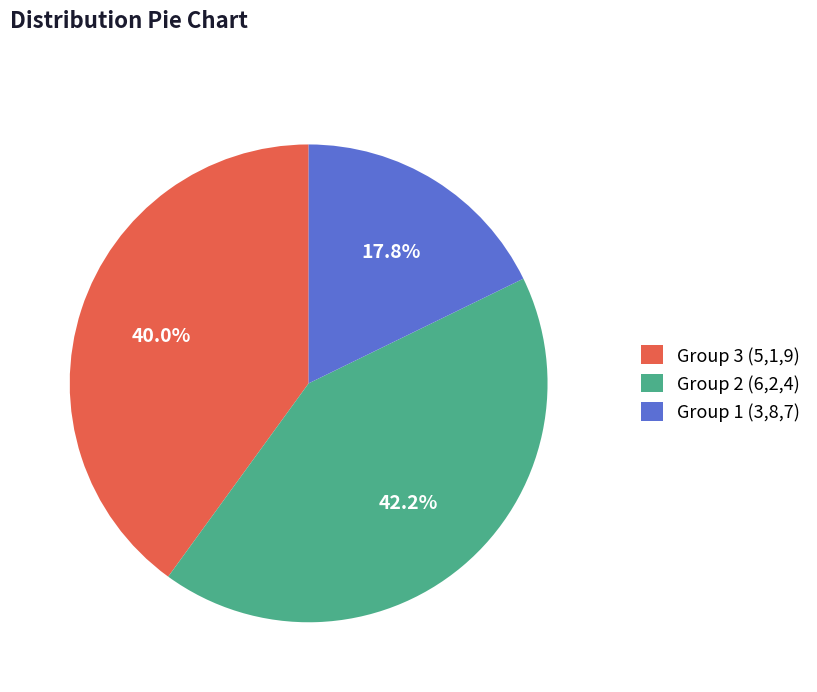

What is the smallest slice in the pie chart?

Group 1 (3,8,7)